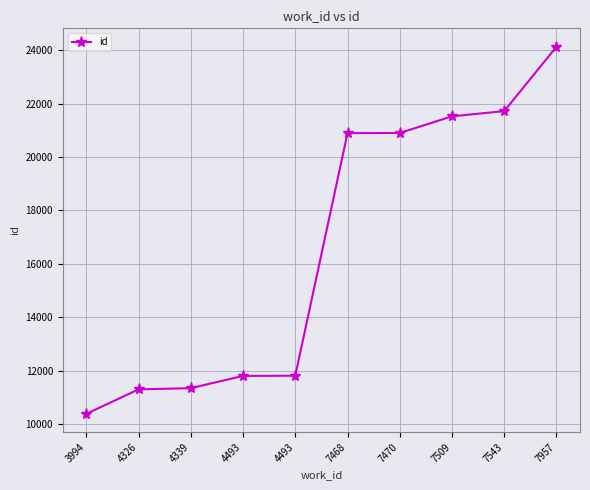

How many lines are shown in the chart?

1